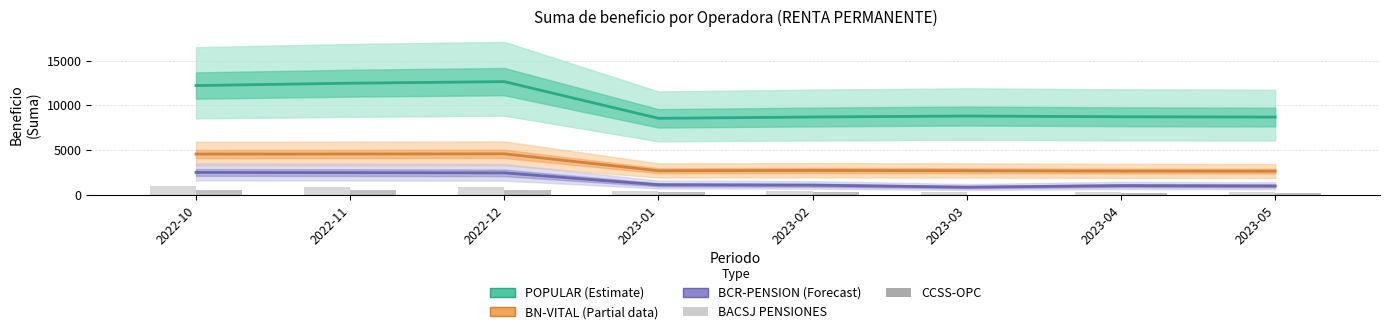

What is the approximate value of BCR-PENSION (Forecast) at 2023-04, to the nearest 10?

1060